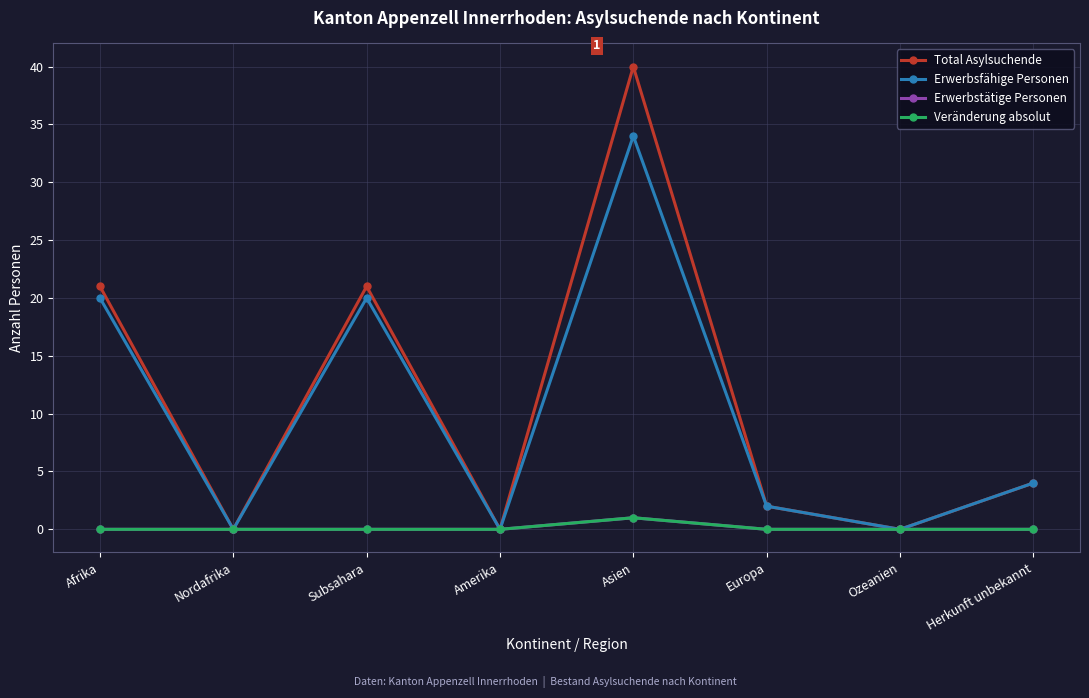

Which series changed the most between Nordafrika and Europa?

Total Asylsuchende